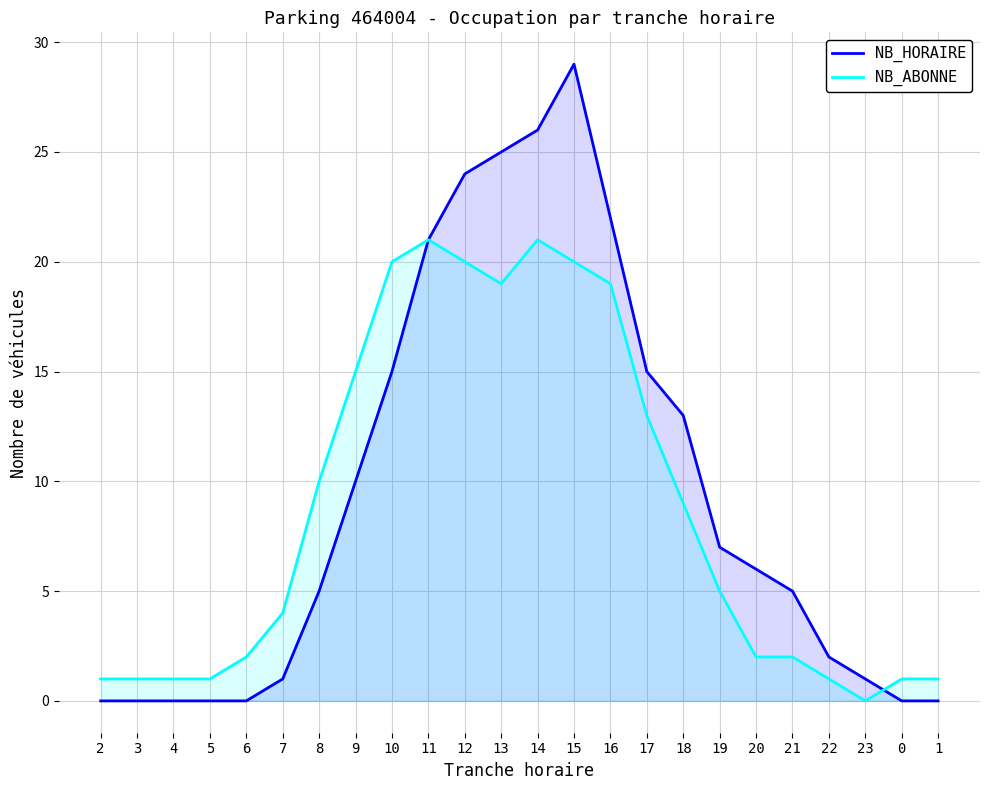

What position from the left is 13?

12